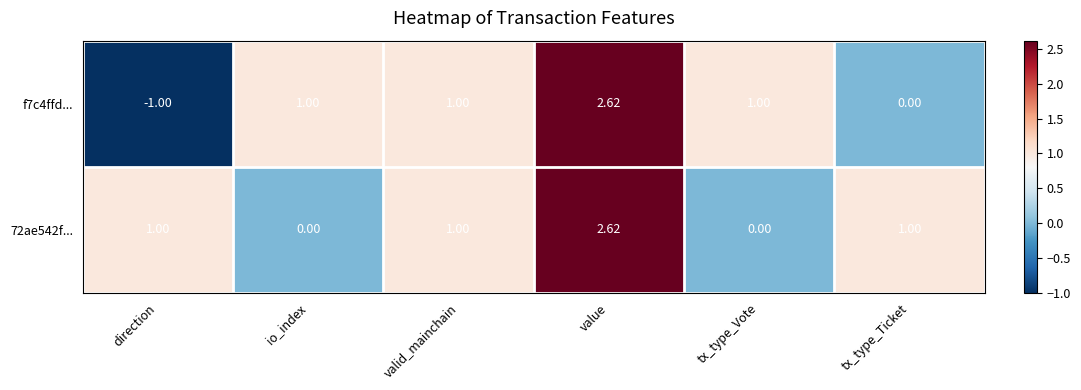

How many distinct data groups are displayed?

2